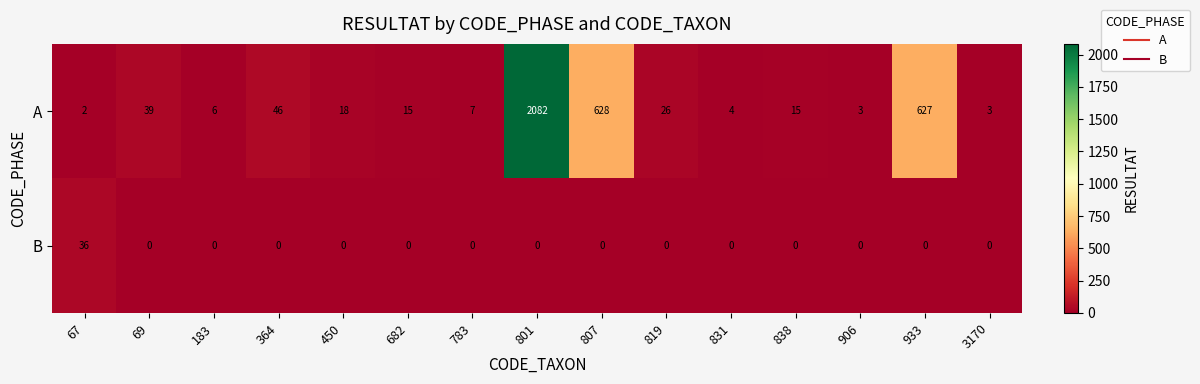

What is the difference between the highest and lowest values at 67?

34